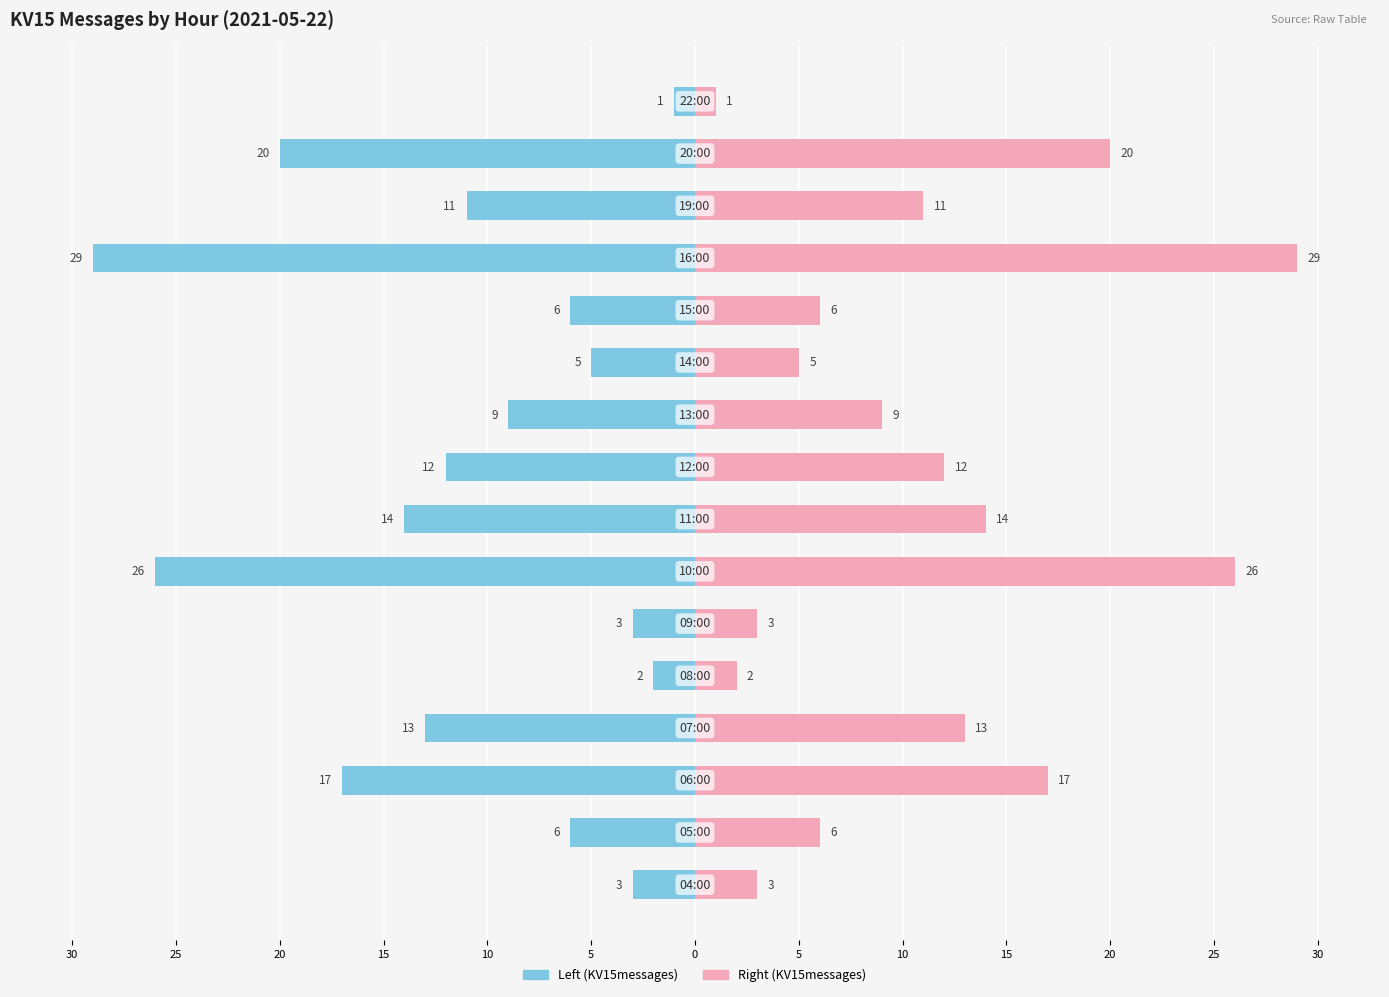

List the series in order of their overall mean, highest first.

KV15messages (right), KV15messages (left)